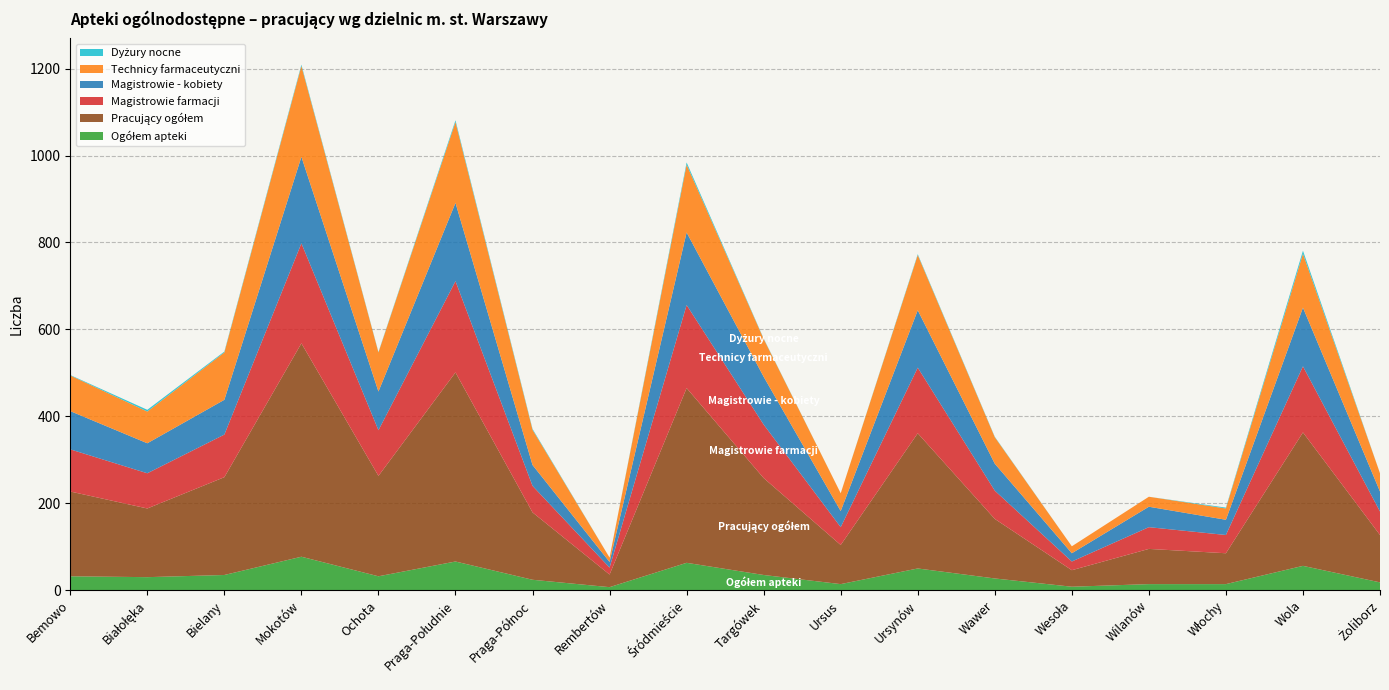

Reading left to right, list all the values displayed in this chart.

Ogółem apteki: 32	30	35	77	32	66	24	7	63	35	14	50	27	8	14	14	56	18
Pracujący ogółem: 195	158	225	491	231	435	155	29	402	223	90	311	137	38	81	71	307	109
Magistrowie farmacji: 97	81	98	230	105	210	61	16	191	123	41	151	65	20	50	42	152	54
Magistrowie - kobiety: 88	69	80	199	89	180	48	13	167	110	37	132	62	19	47	35	135	46
Technicy farmaceutyczni: 82	73	109	209	90	186	81	10	156	87	41	127	61	16	23	26	124	42
Dyżury nocne: 1	4	2	3	1	4	2	0	5	1	0	2	1	0	0	2	7	0